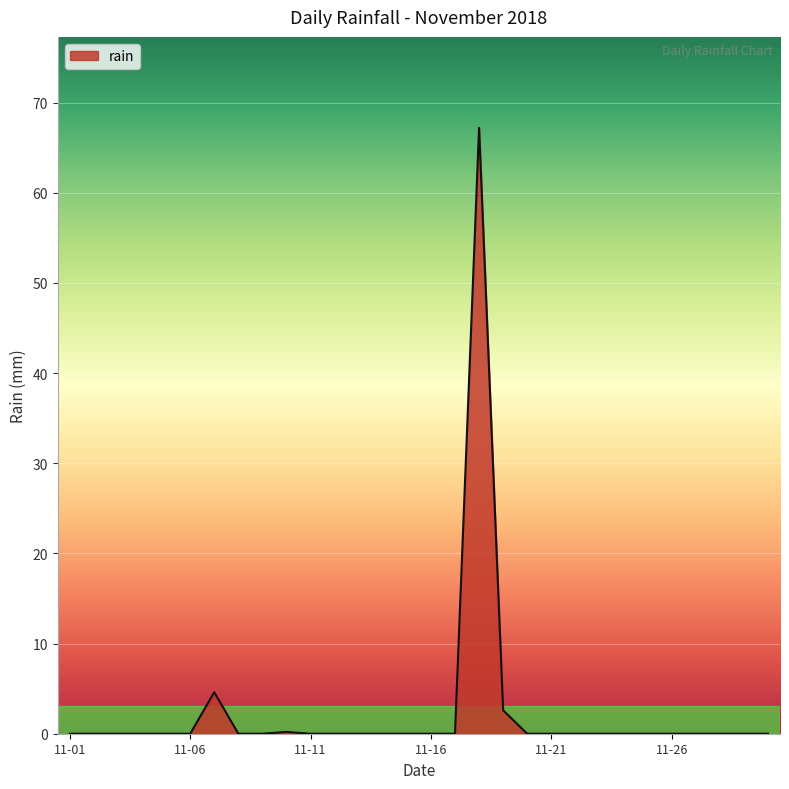

How many lines are shown in the chart?

1